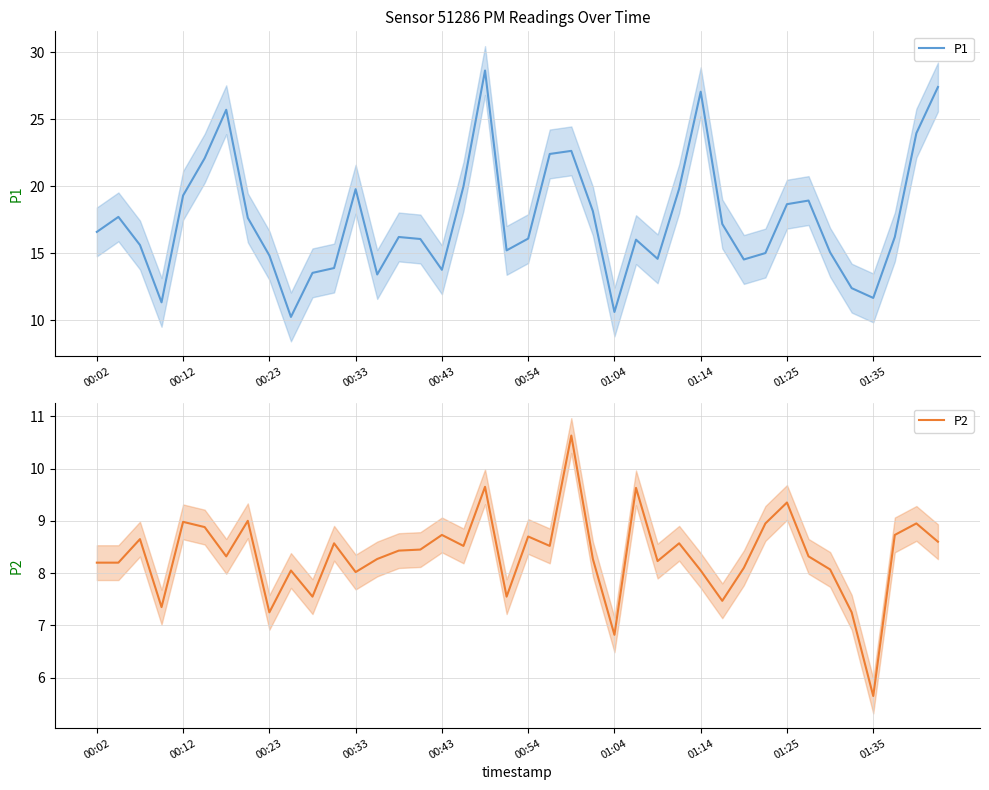

Which category has the highest value across all series?

18